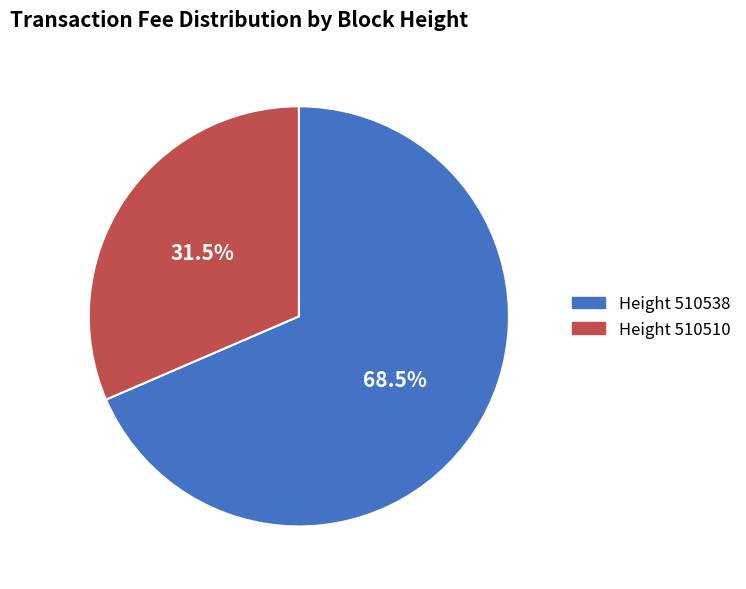

Which category accounts for the majority?

Height 510538